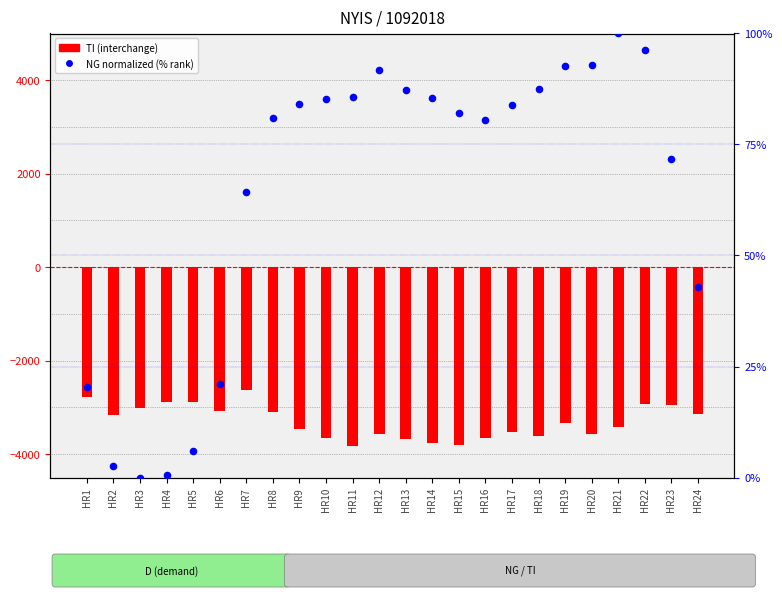

At which category is the sum across all series the highest?

HR7